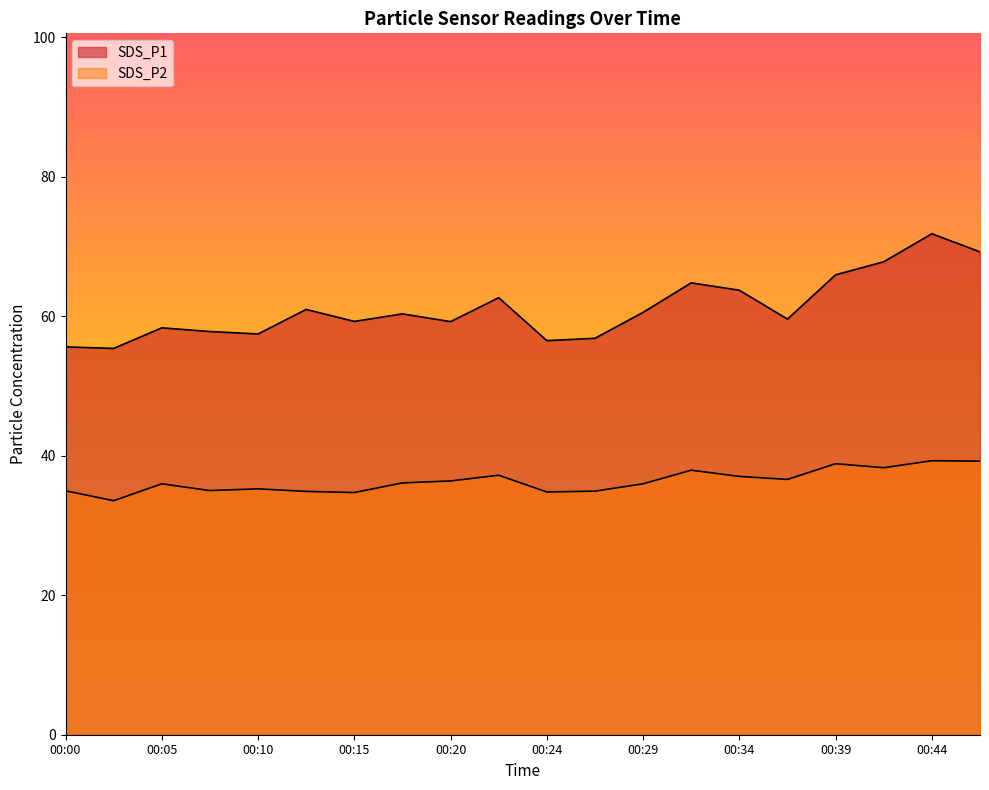

Which category has the lowest value in the SDS_P1 series?

00:02